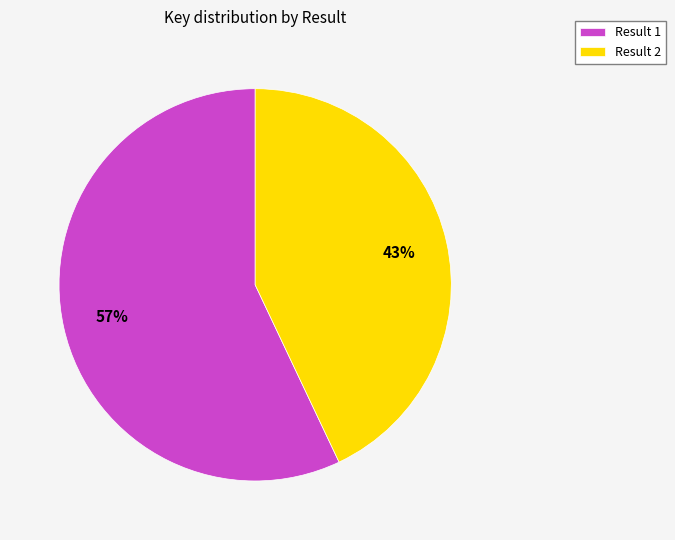

What is the smallest slice in the pie chart?

Result 2